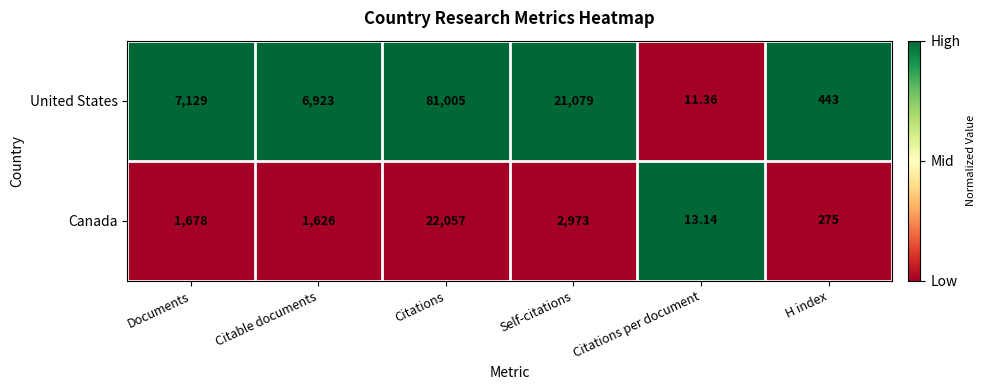

Is the value of Canada at Self-citations greater than the value of United States at Citations per document?

Yes